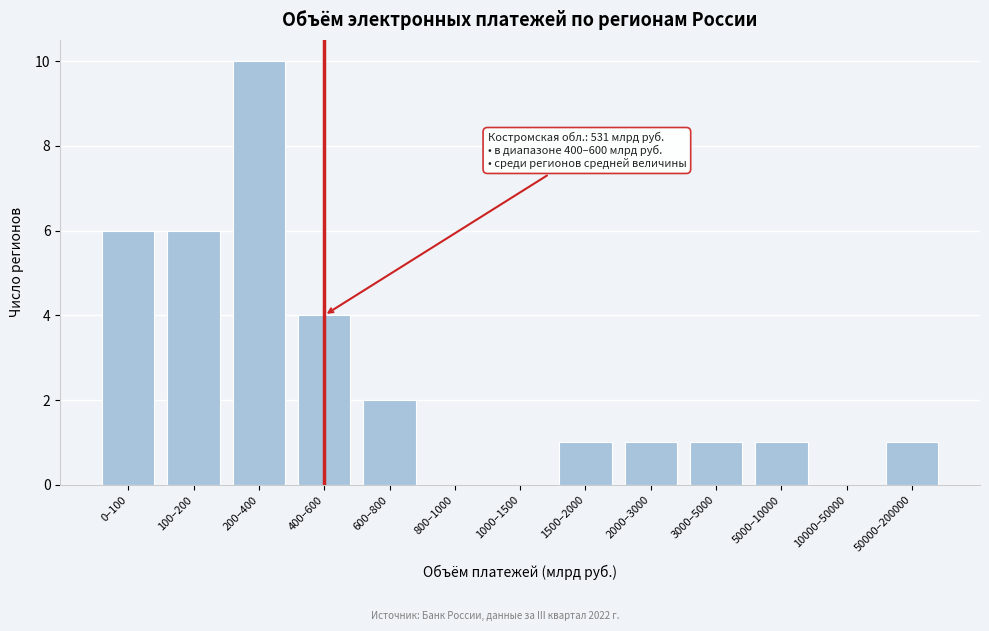

Reading right to left, what are all the values shown in this chart?

50000–200000=1	10000–50000=0	5000–10000=1	3000–5000=1	2000–3000=1	1500–2000=1	1000–1500=0	800–1000=0	600–800=2	400–600=4	200–400=10	100–200=6	0–100=6